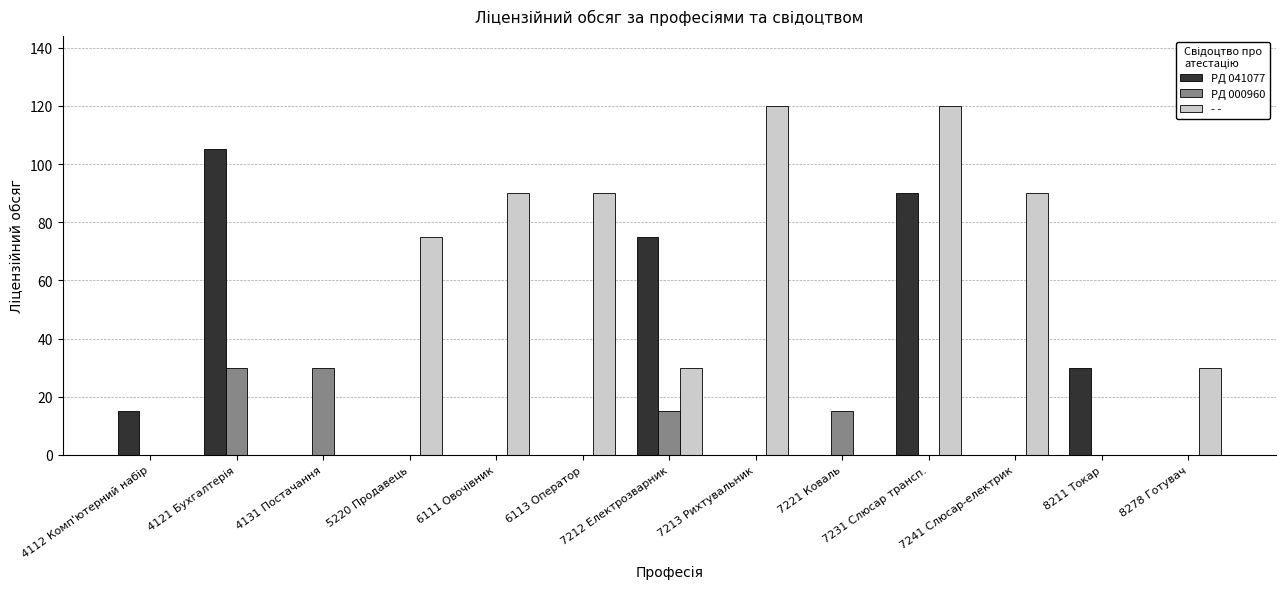

Count the number of categories in the chart.

13